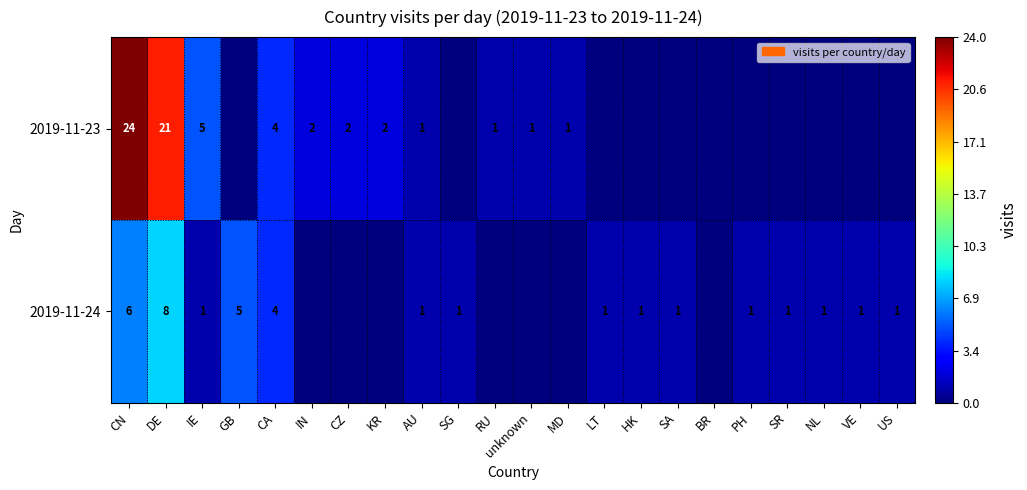

True or false: 2019-11-23 has a value of 7 at DE.

False